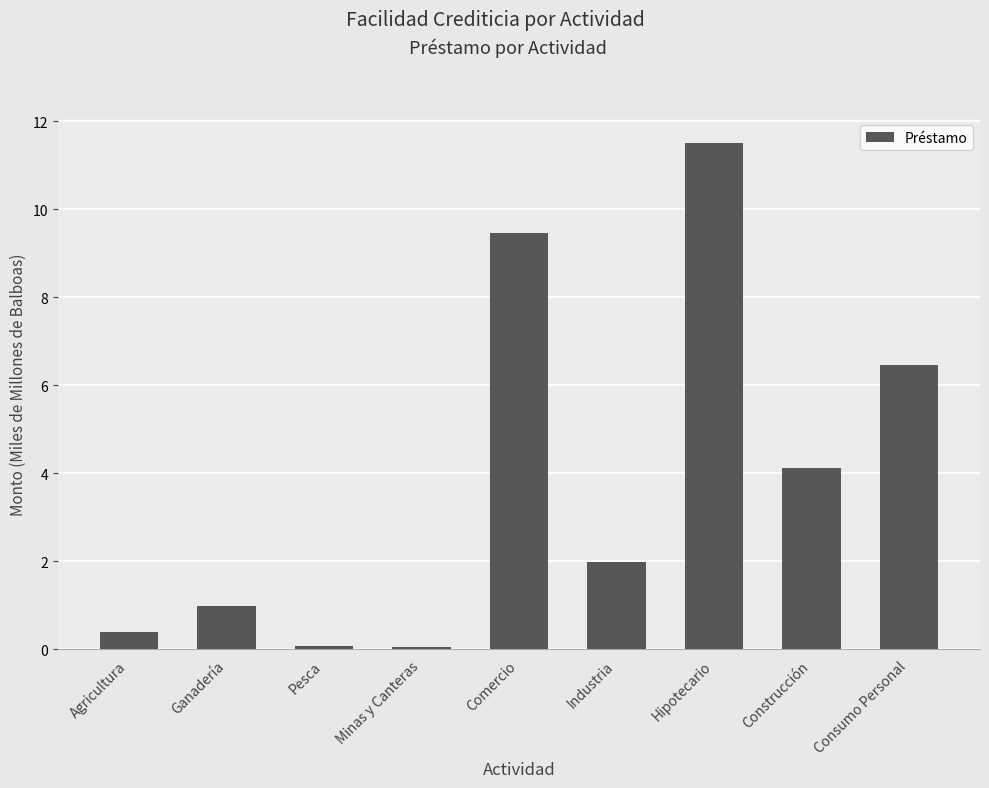

At which label is the value closest to 5?

Construcción